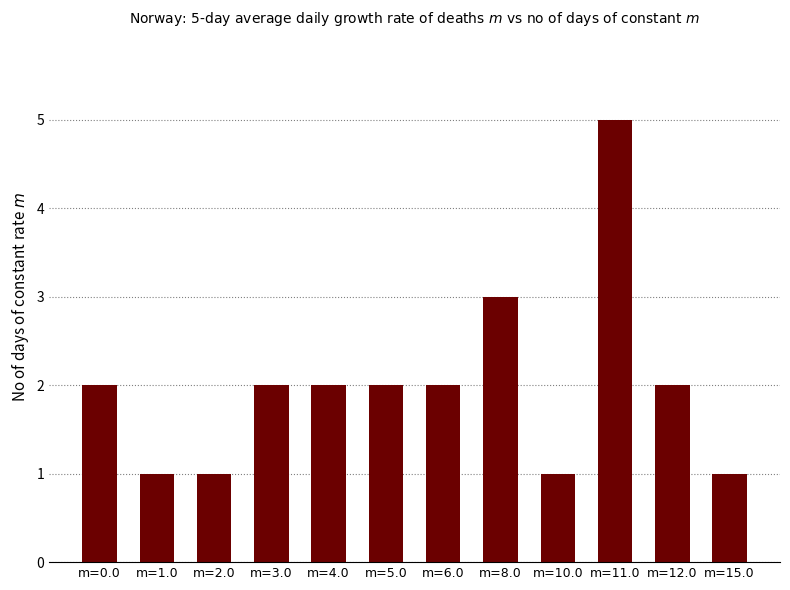

What is the average value?

2